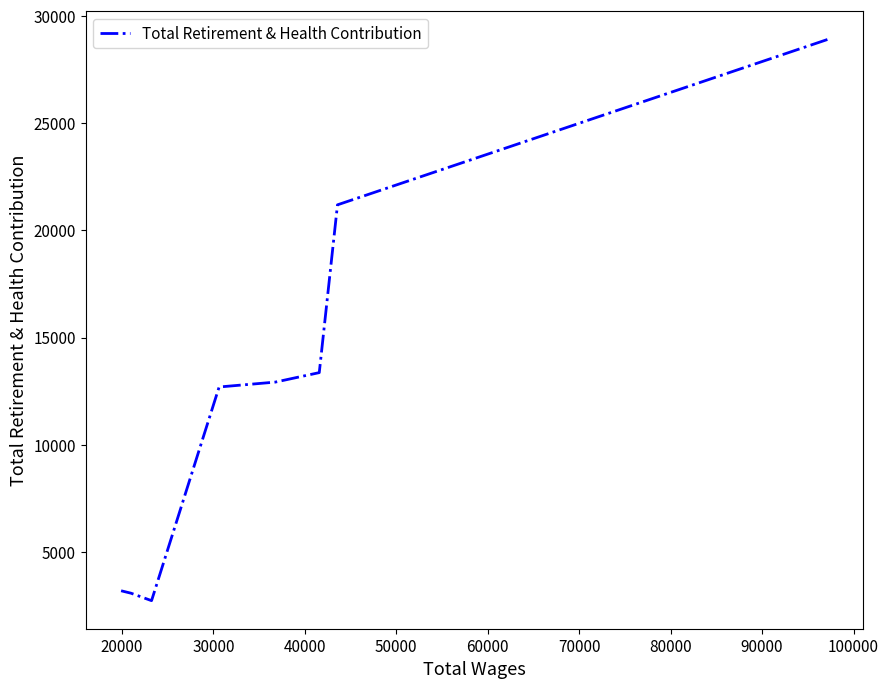

What is the maximum value shown in the chart?

28907